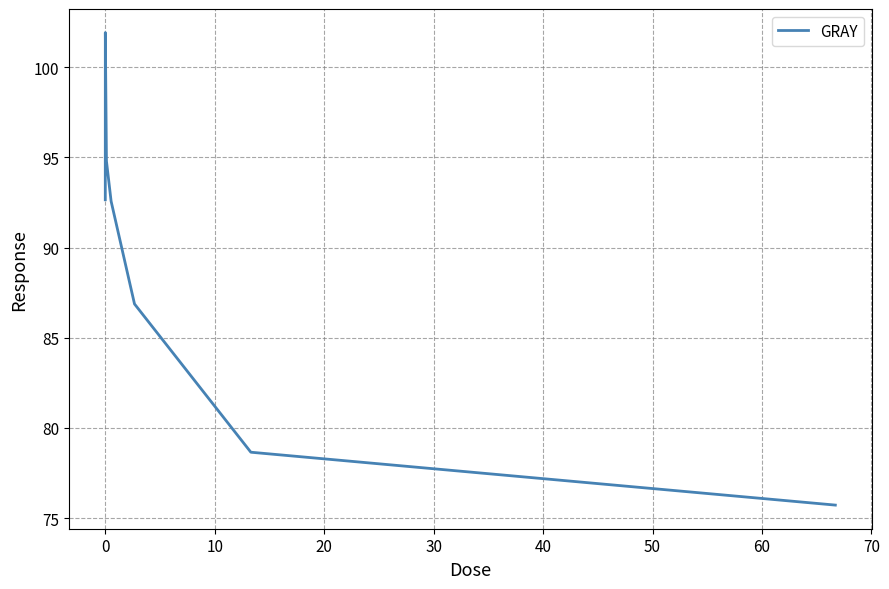

What is the minimum value shown in the chart?

75.7